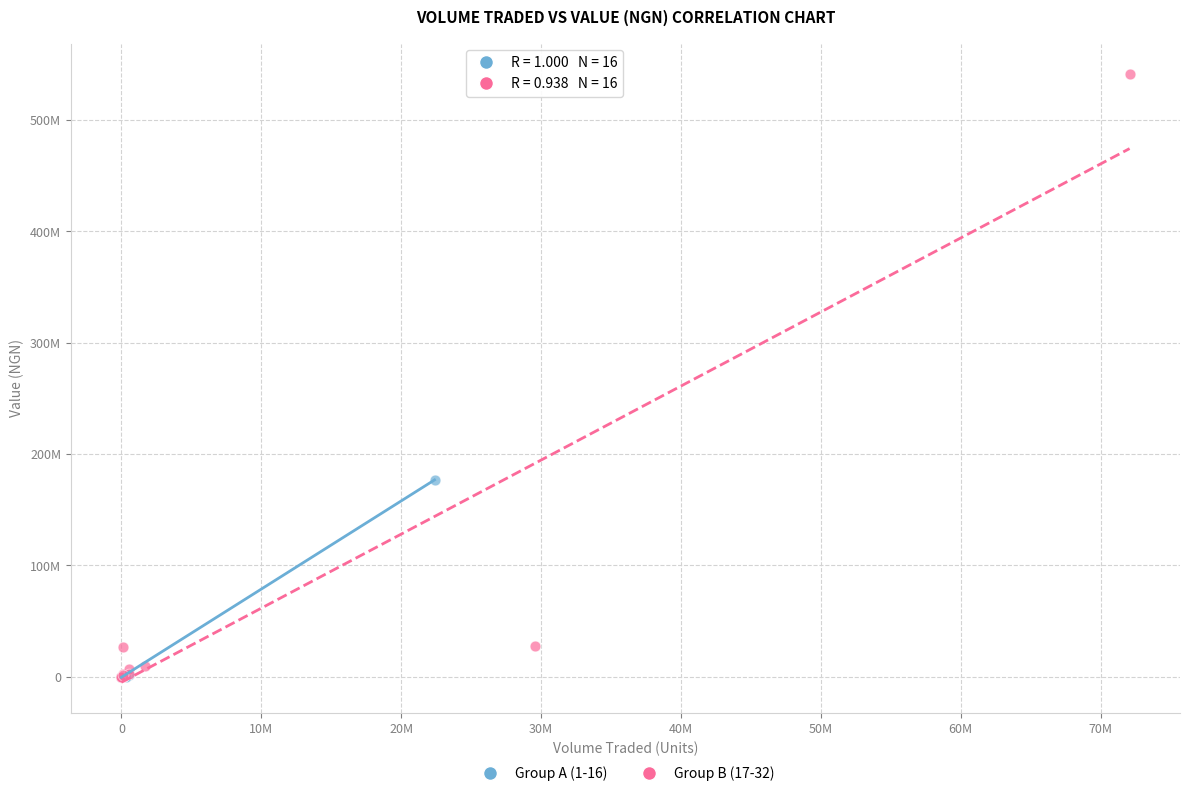

What are all the series names shown in the legend?

Group A (1-16), Group B (17-32)